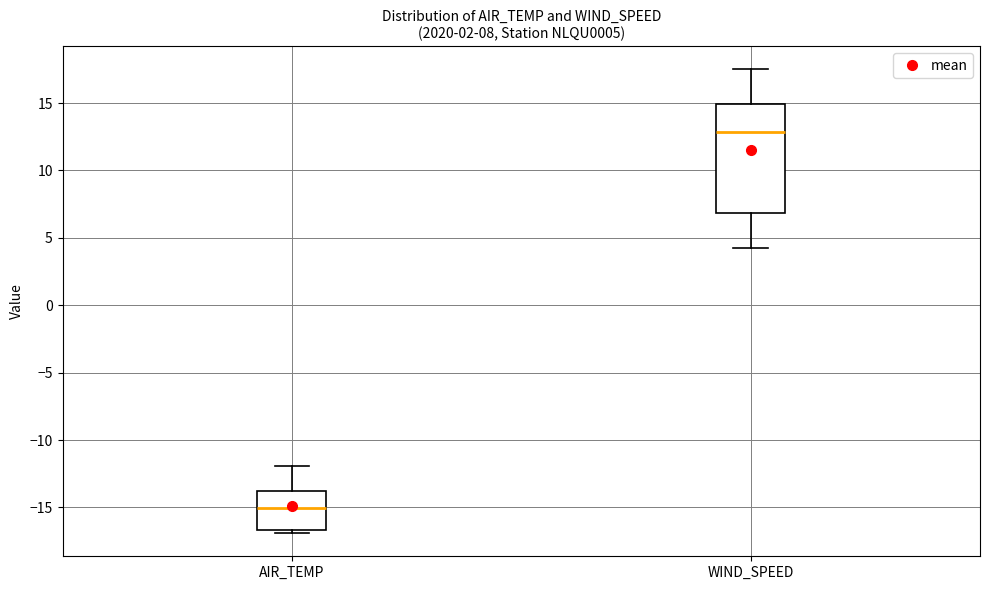

Which box's median line is the highest?

WIND_SPEED